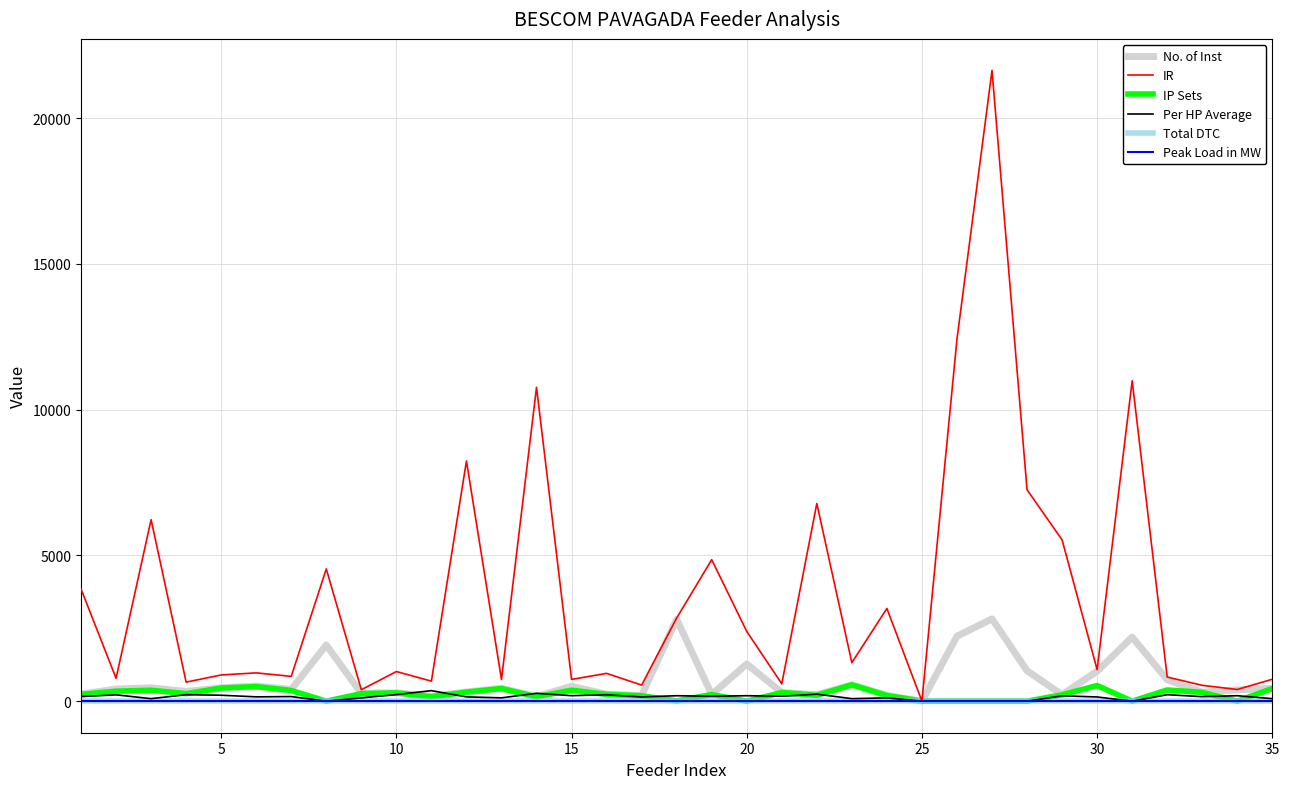

What is the average value of the IR series?

3607.5